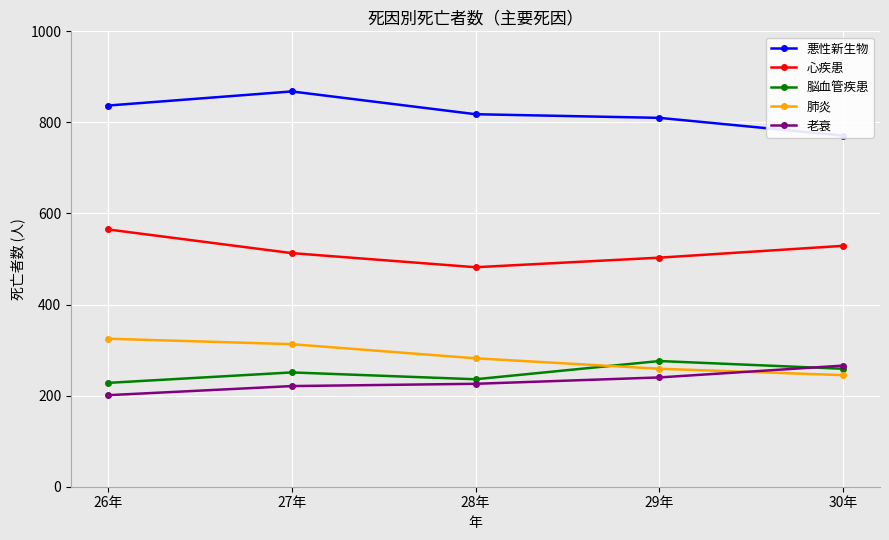

What position from the right is 29年?

2